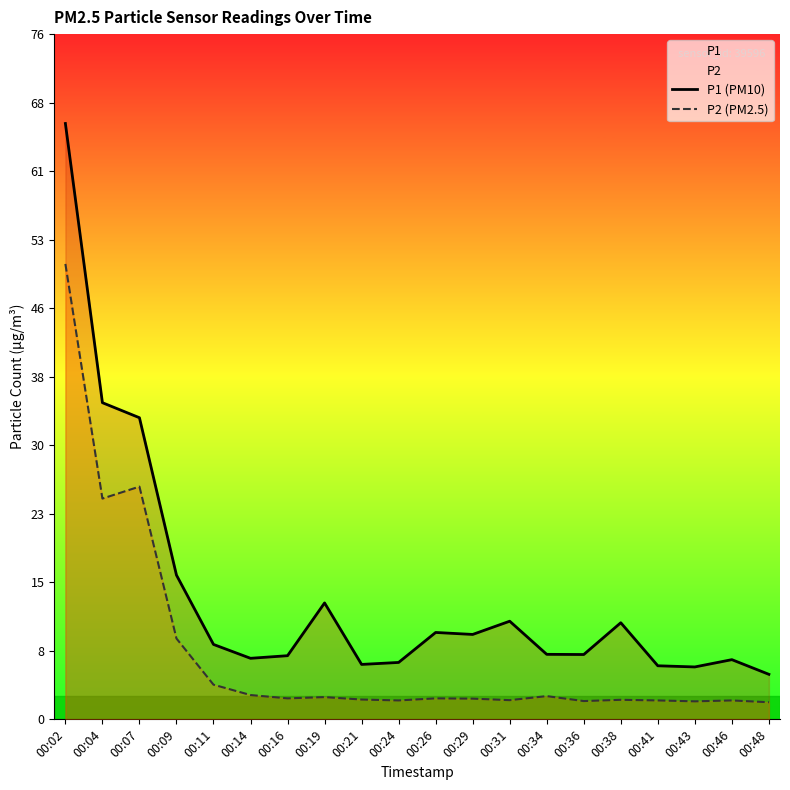

Does the chart display data point markers on the line(s)?

No